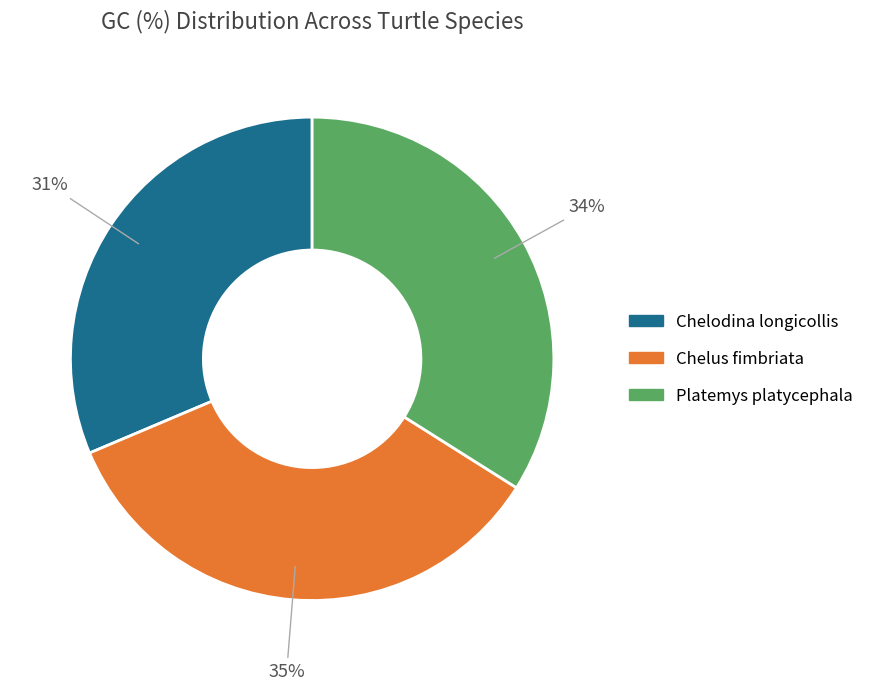

How many slices are in this pie chart?

3